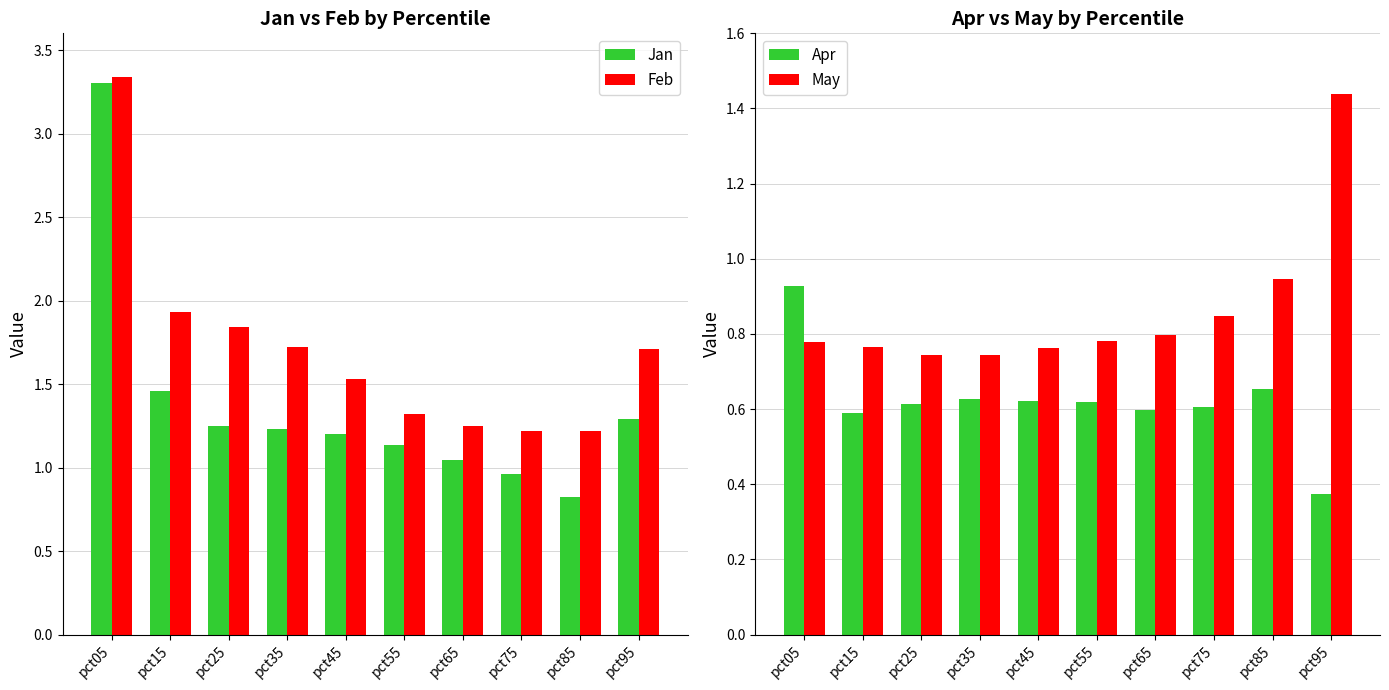

What are all the series names shown in the legend?

Jan, Feb, Apr, May